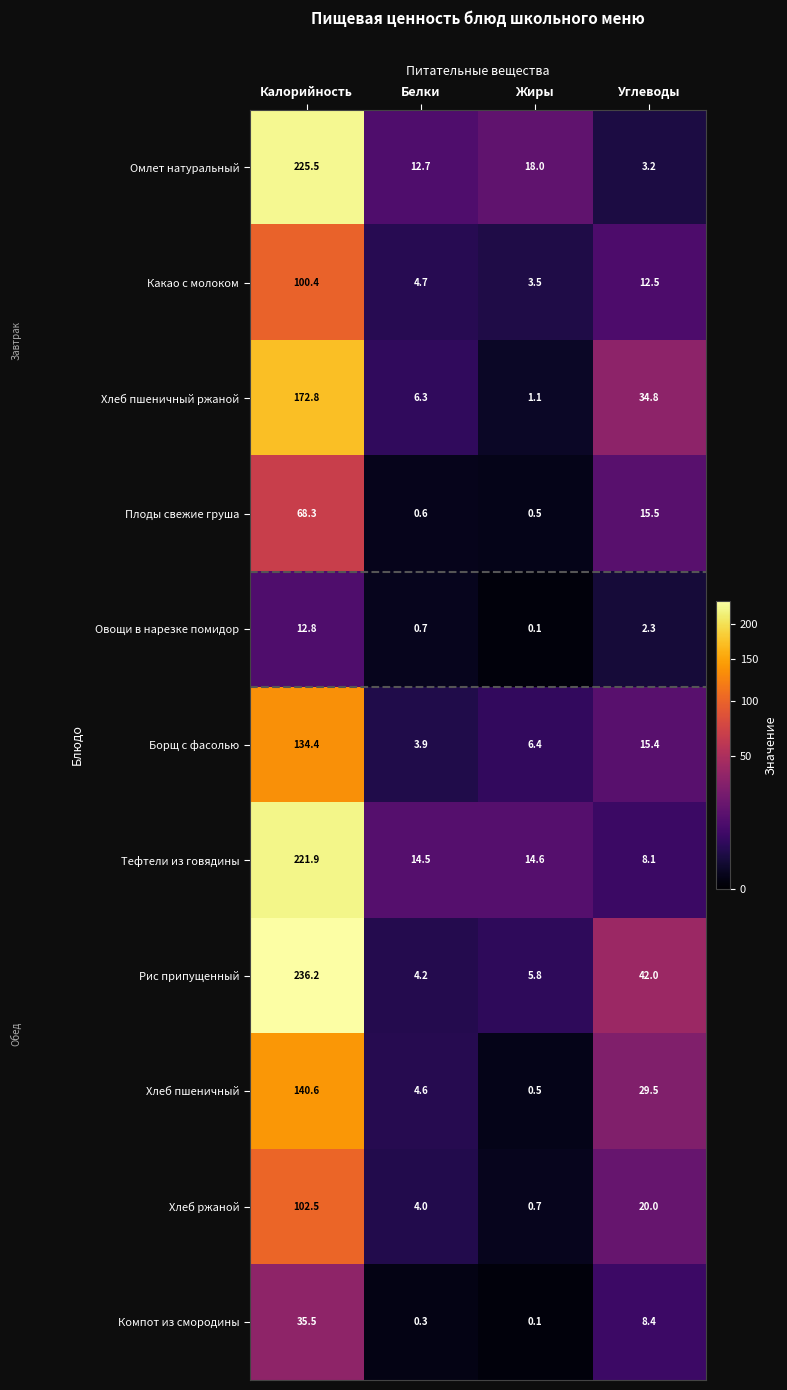

The value of Хлеб пшеничный at Белки is 4.6. True or false?

True